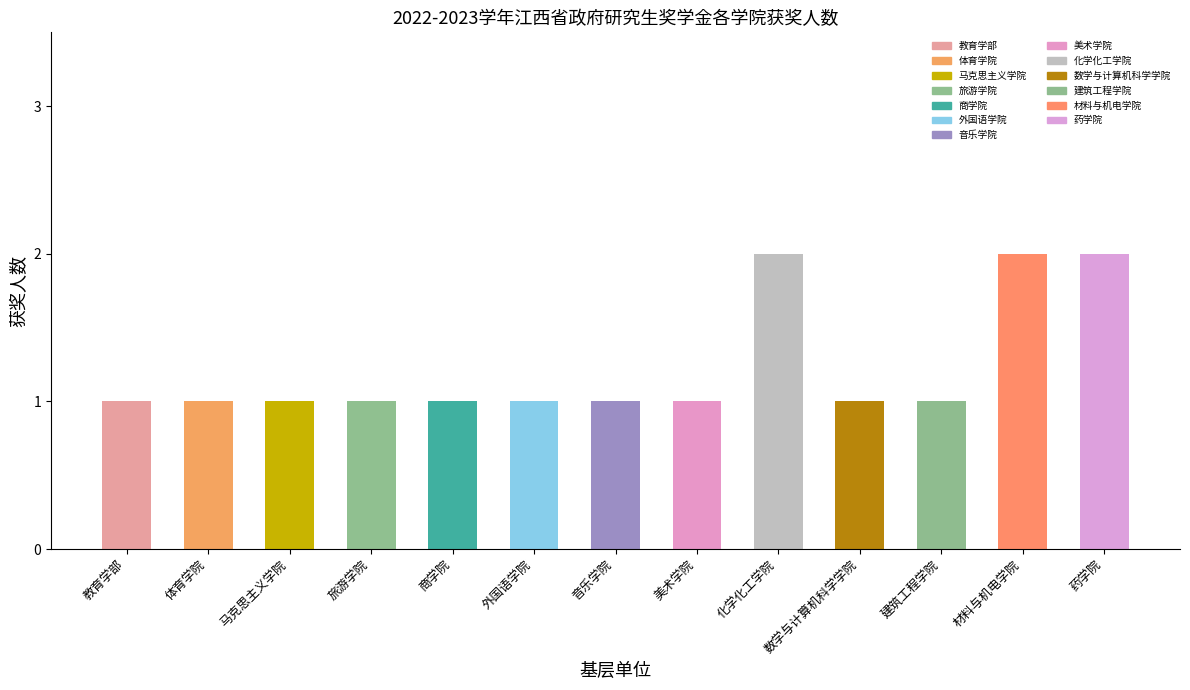

What is the sum of the values at 化学化工学院 and 材料与机电学院?

4